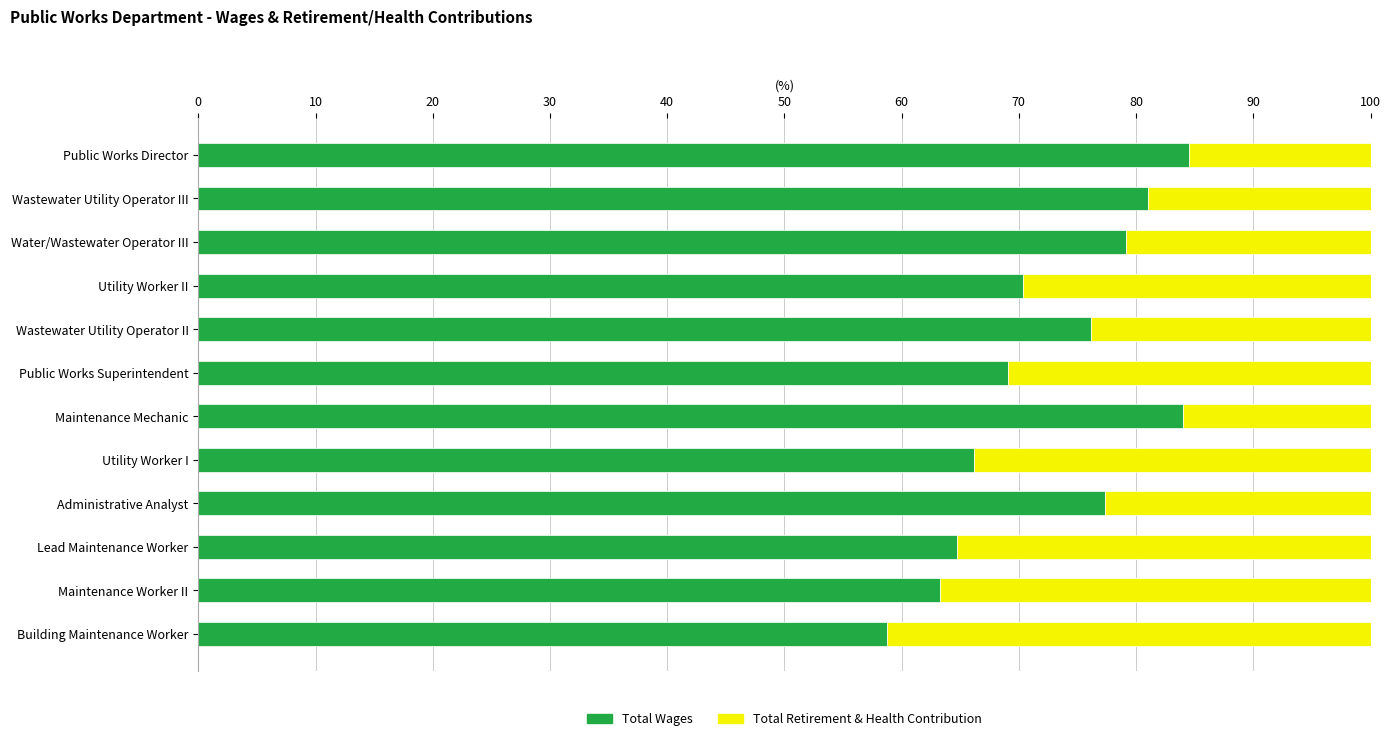

What is the total value across all series at Maintenance Mechanic?

100.0